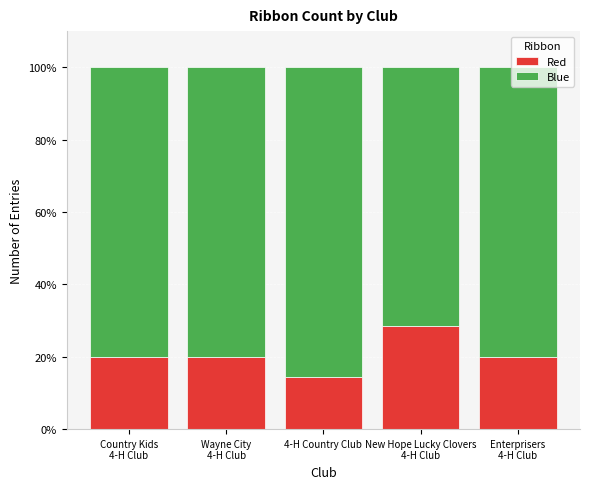

The Red series shows 19.6 at 4-H Country Club. True or false?

False